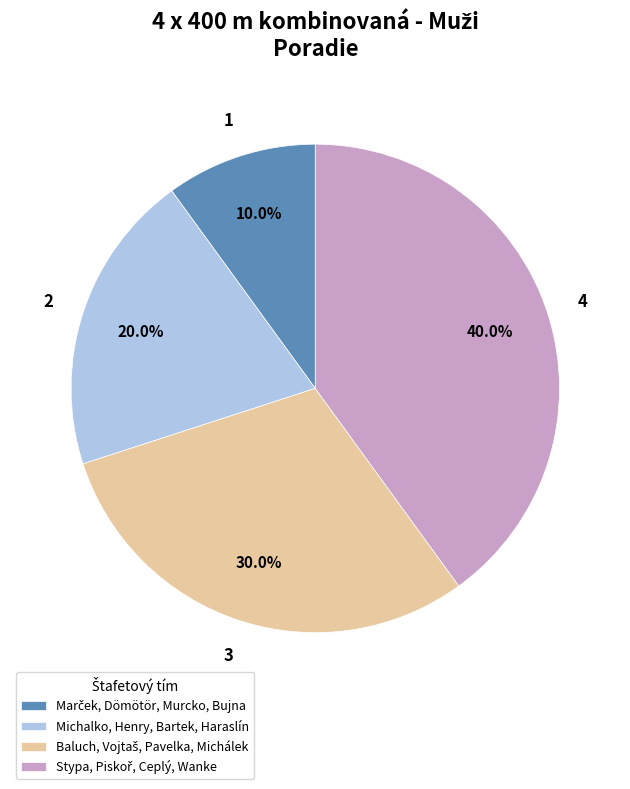

Does any single category account for the majority?

No